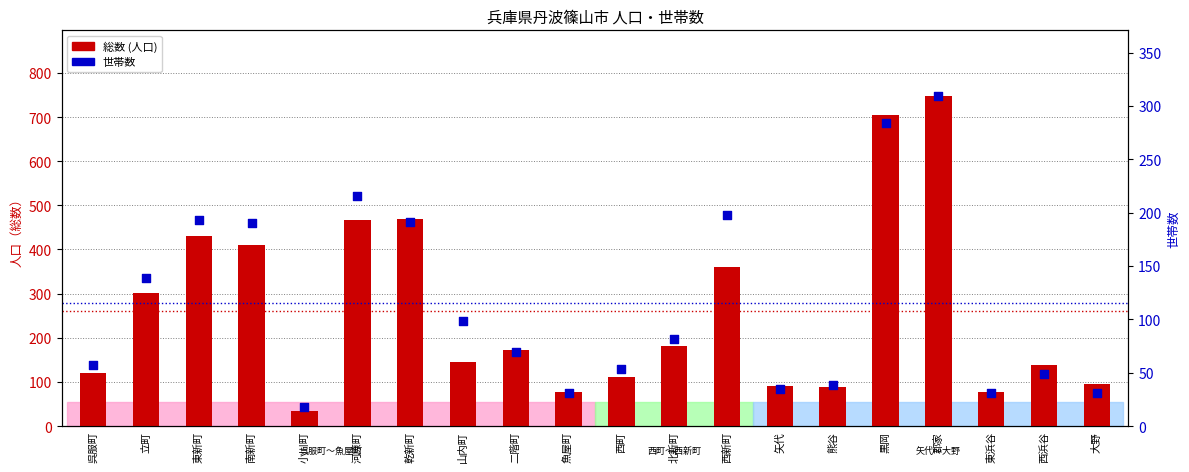

Is the value of 世帯数 at 熊谷 greater than the value of 総数 (人口) at 河原町?

No